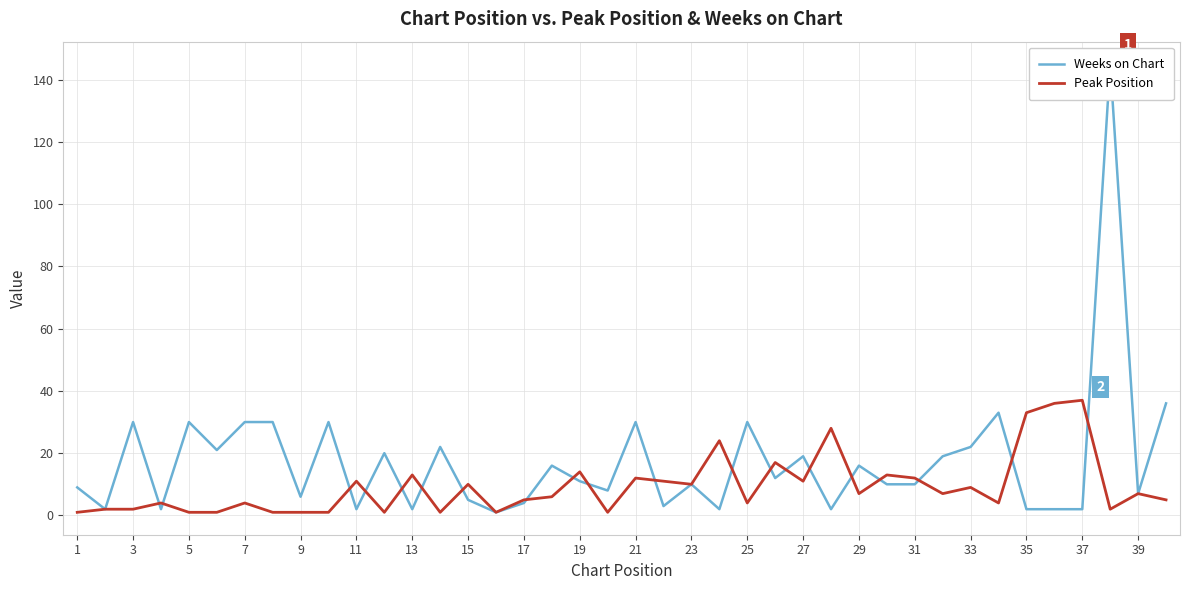

What is the difference between the maximum and second lowest values in the Weeks on Chart series?

143